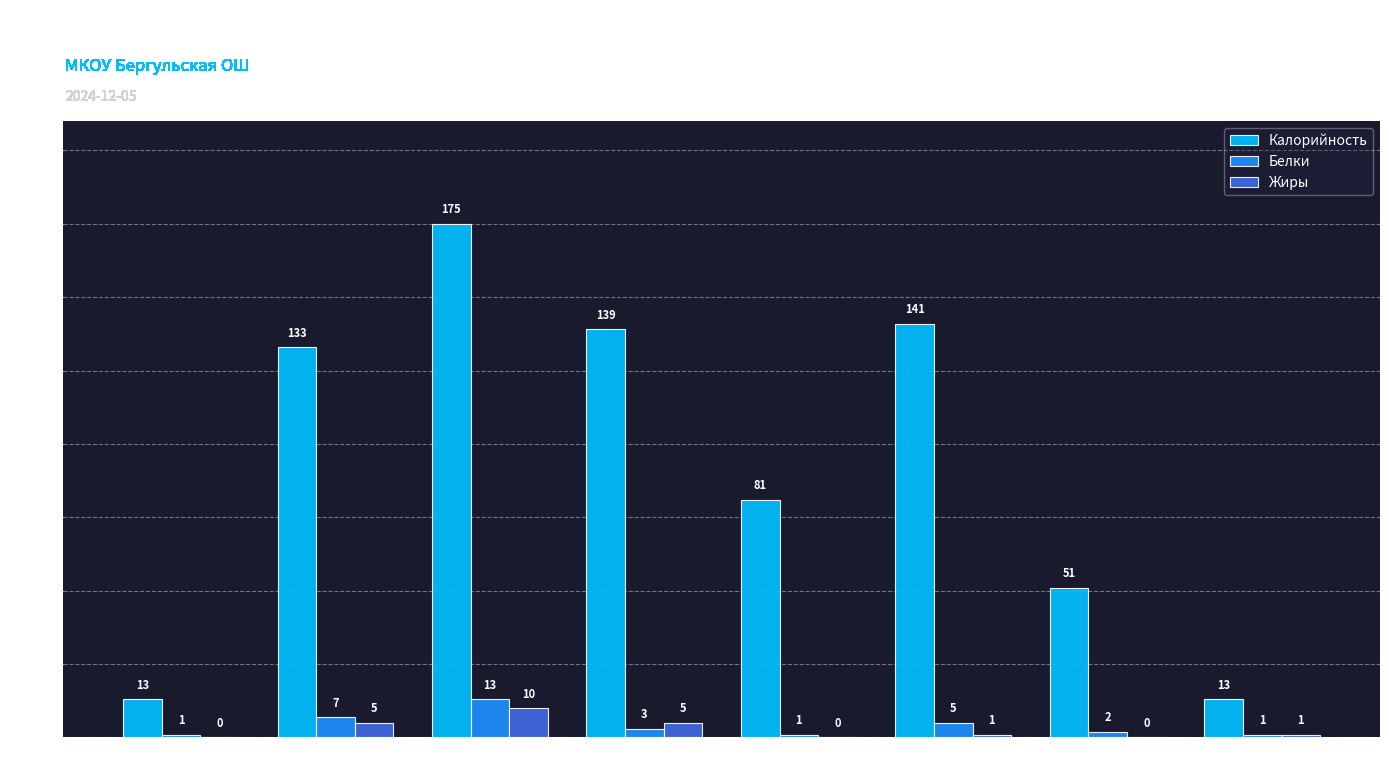

Is the value of Белки at Компот из
сухофруктов greater than the value of Калорийность at Котлеты
домашние?

No